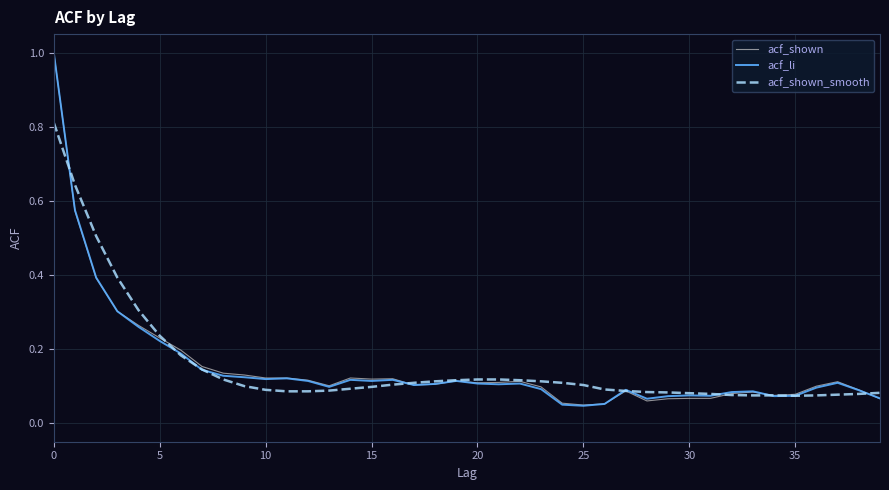

What is the greatest value displayed?

1.0